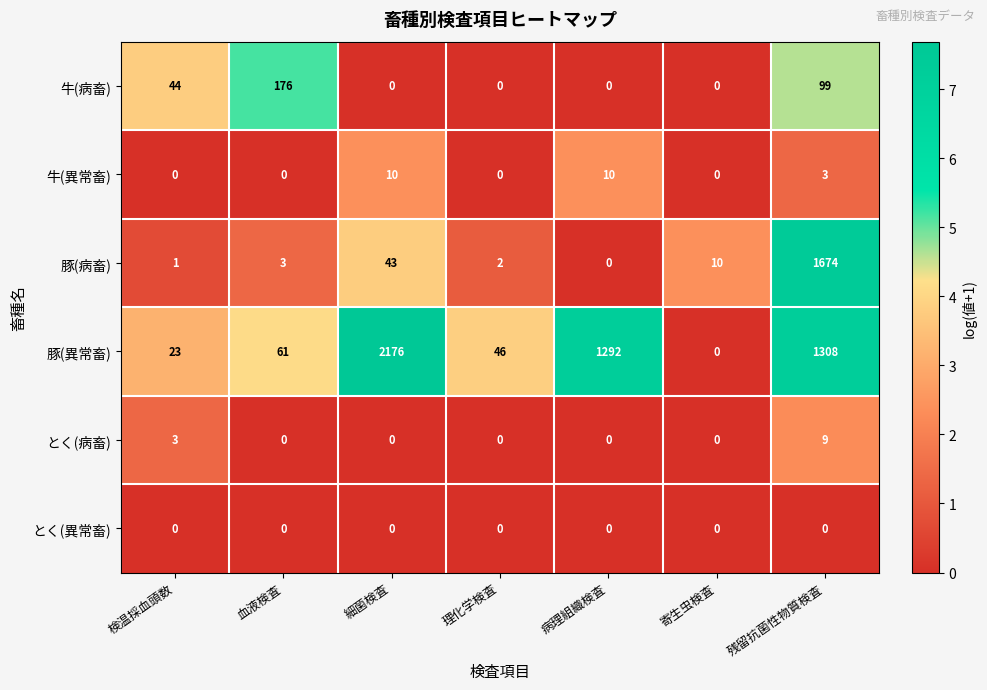

True or false: 豚(異常畜) has a value of -1456 at 寄生虫検査.

False